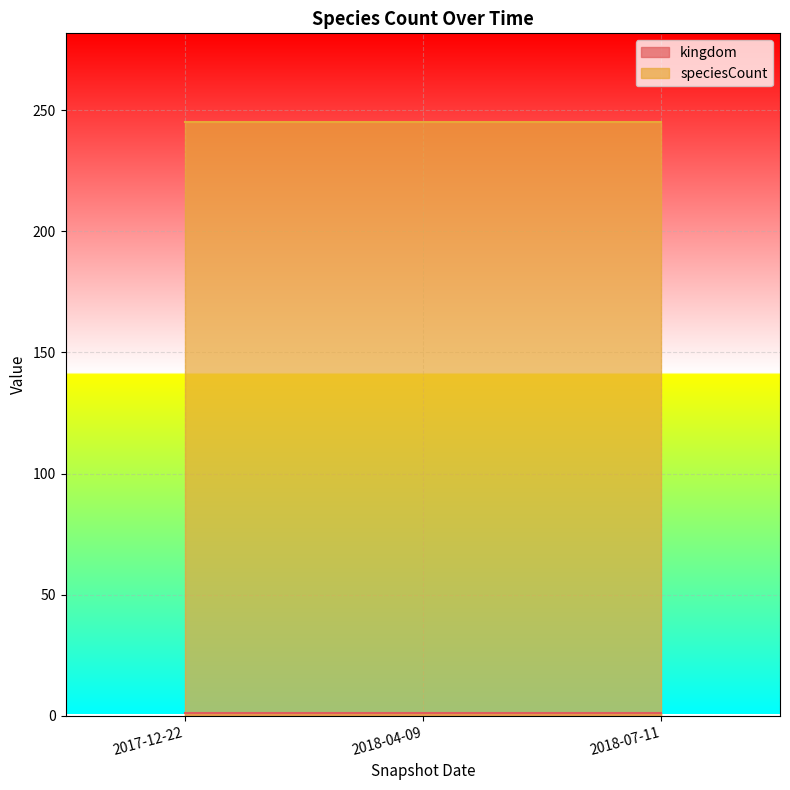

At 2018-07-11, list the series in order from smallest to largest.

kingdom, speciesCount